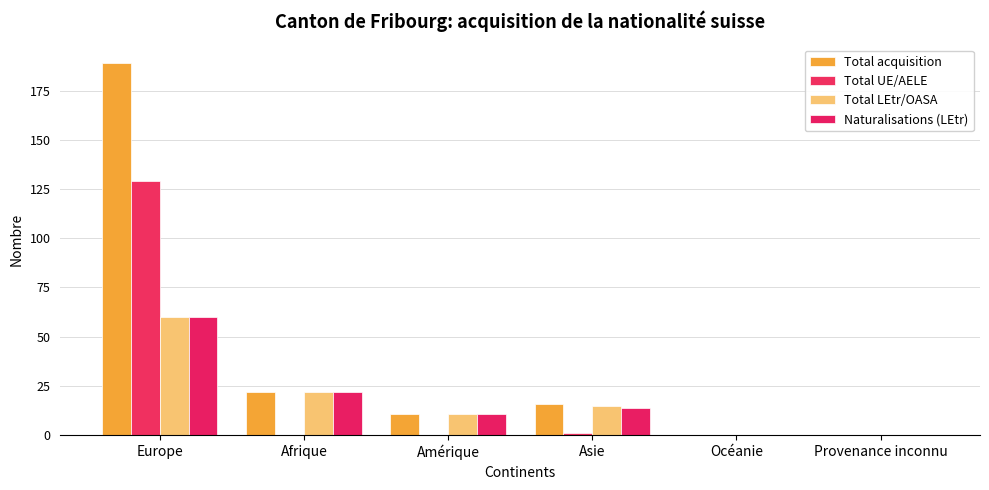

At which category is the sum across all series the highest?

Europe